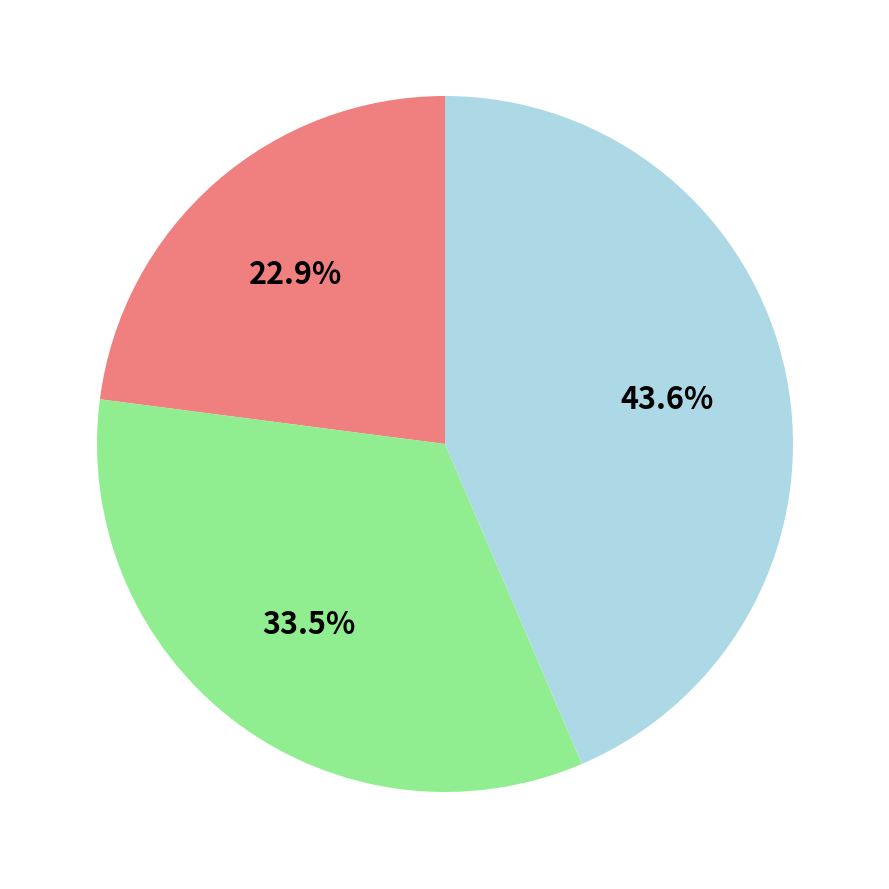

Does any single category account for the majority?

No